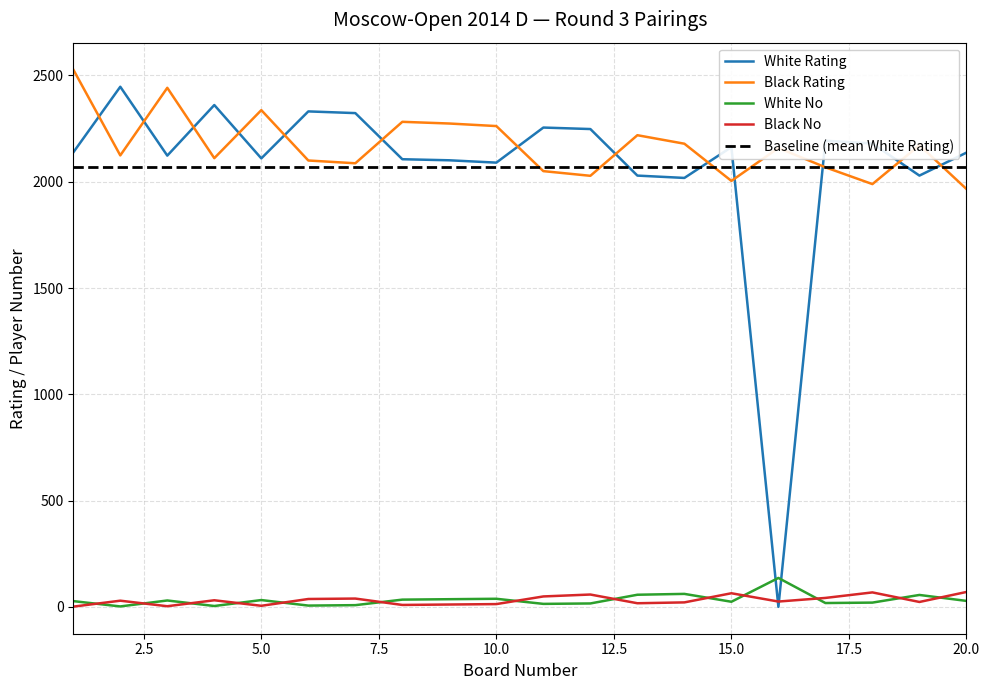

True or false: White Rating and Black Rating intersect in this chart.

True